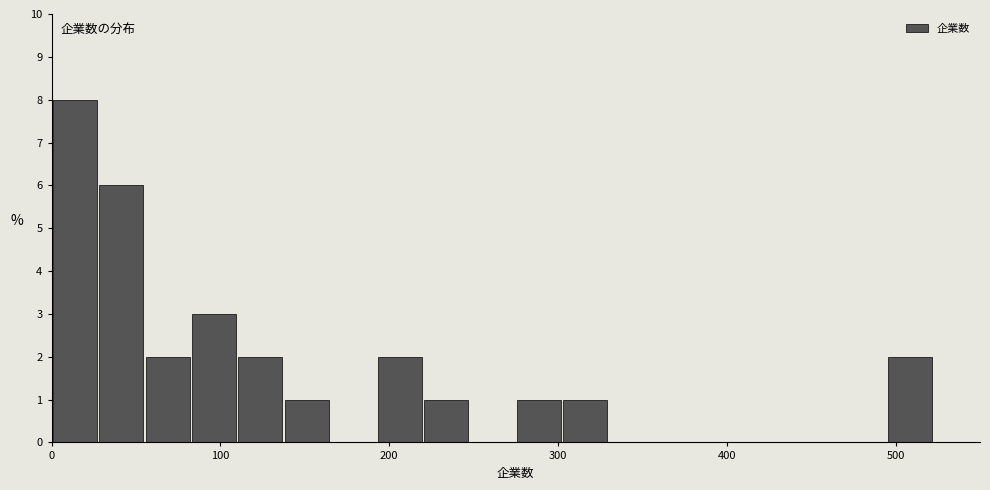

Read against the x-axis, roughly where is the centre of the tallest bar?

10